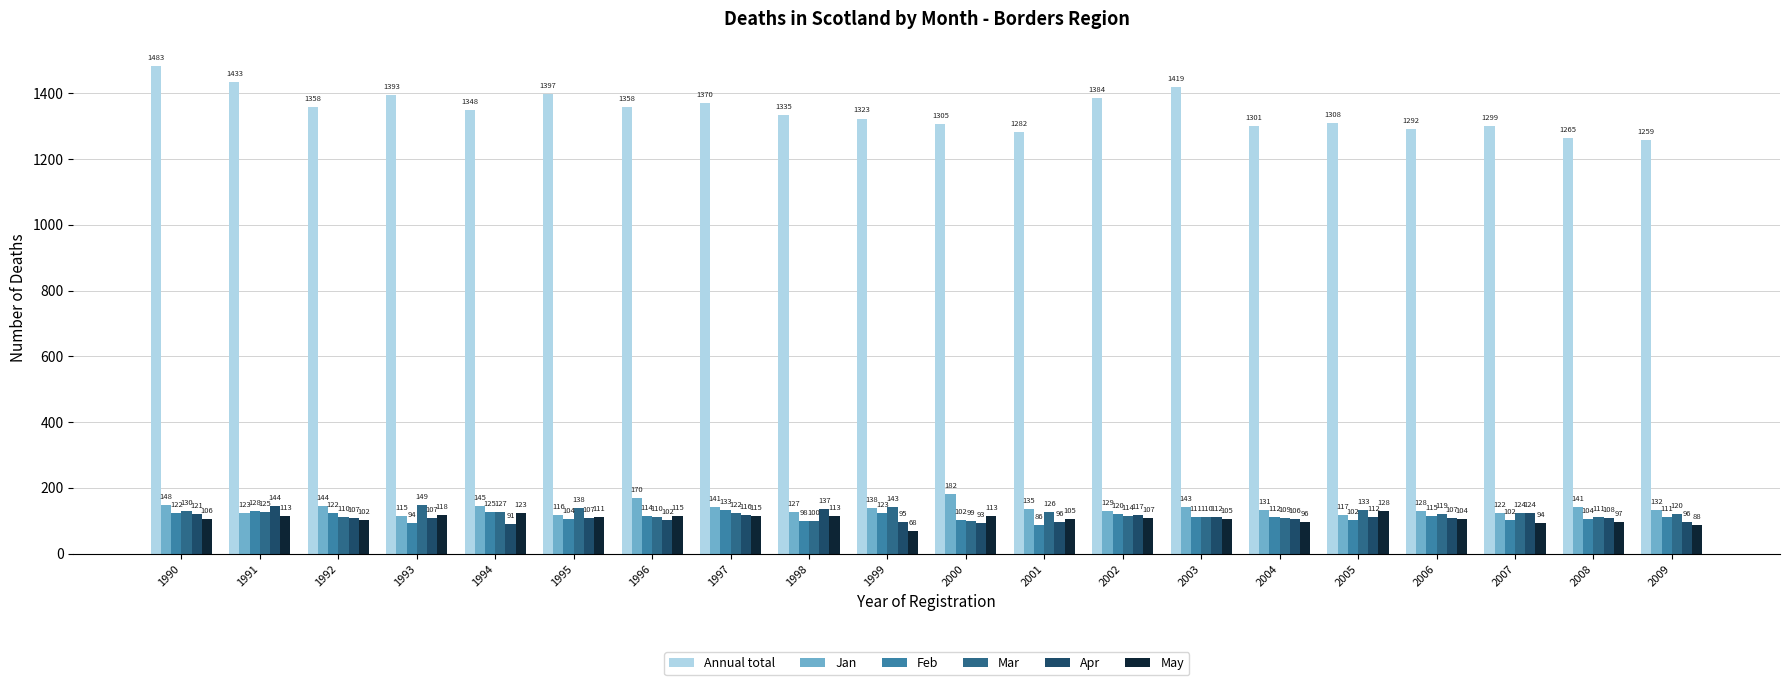

What is the greatest value displayed?

1483